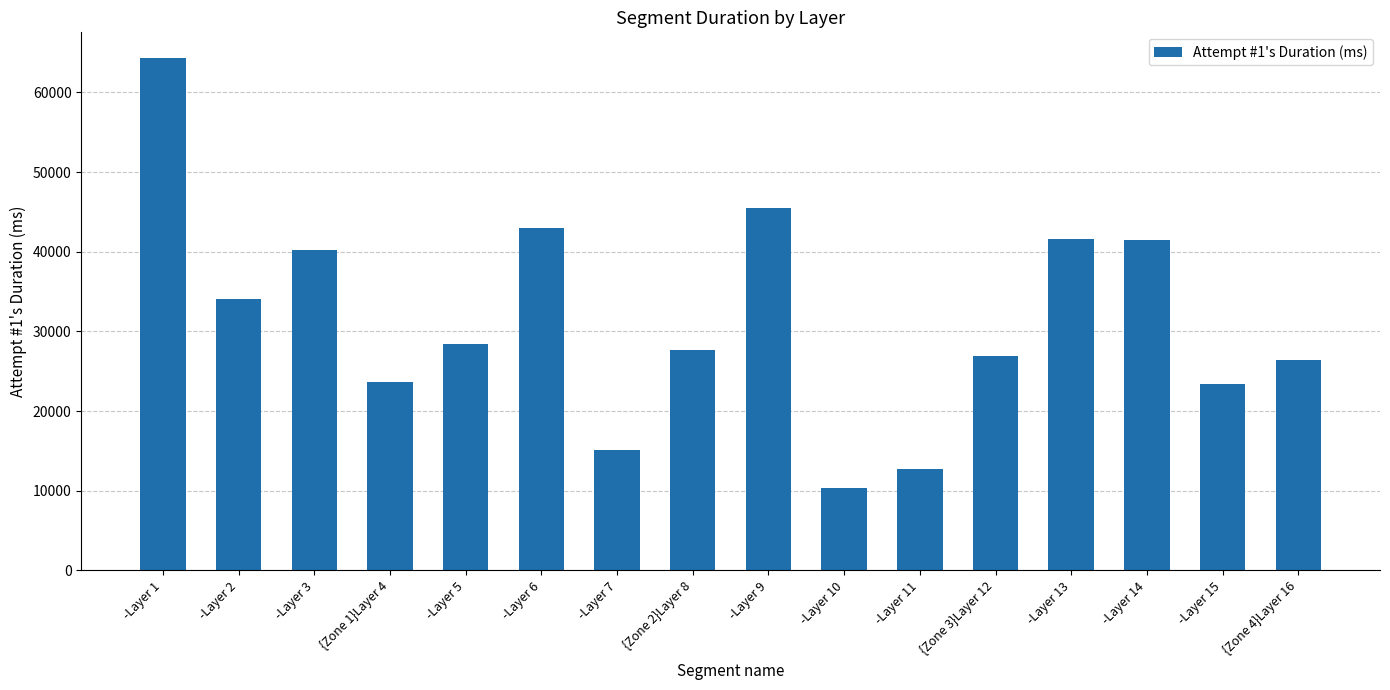

Which category has the highest value across all series?

-Layer 1